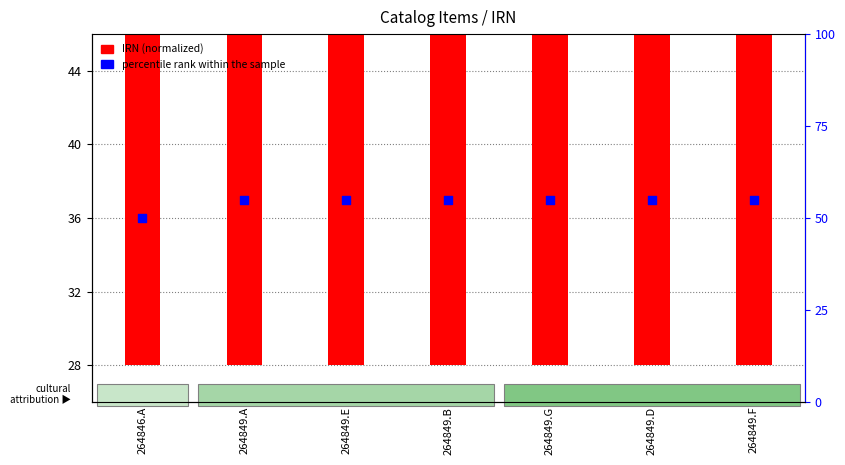

At how many categories does at least one series exceed 43?

7